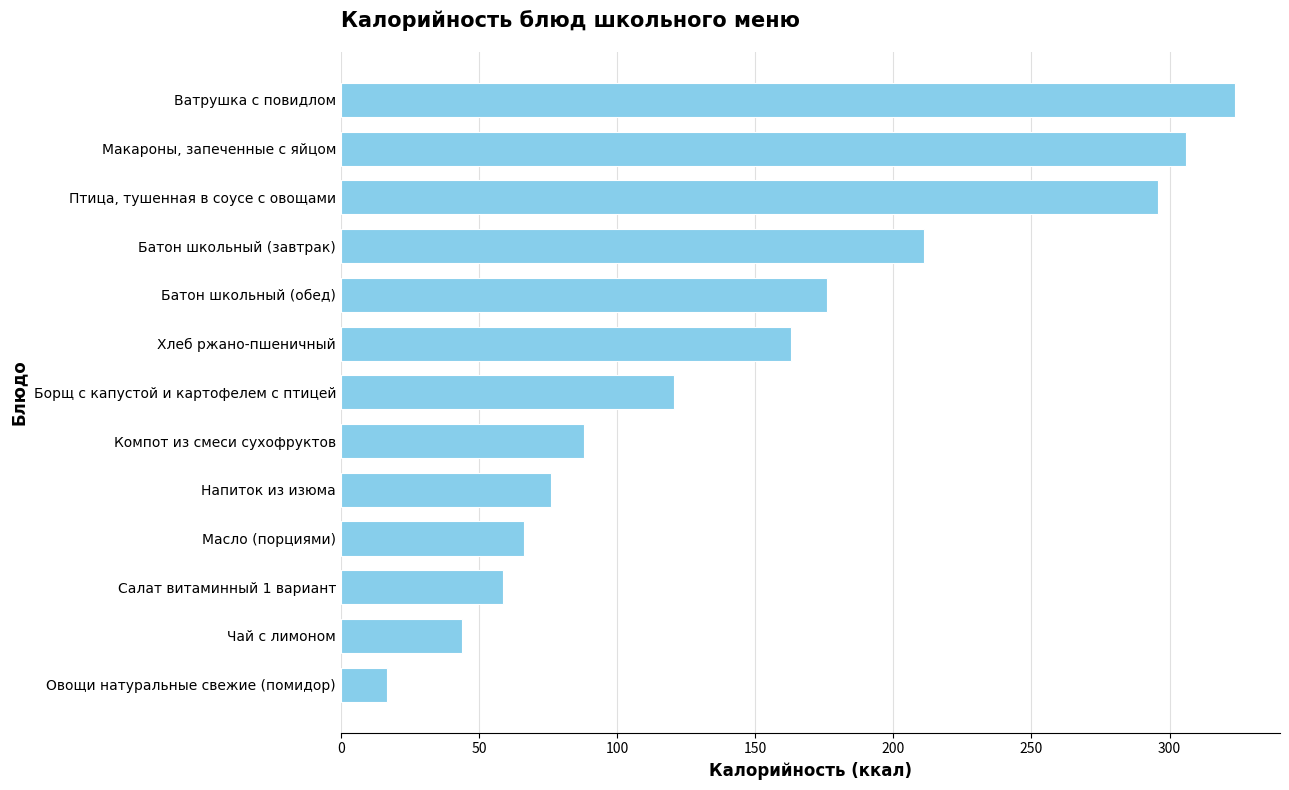

What is the difference between the second highest and second lowest values?

262.0